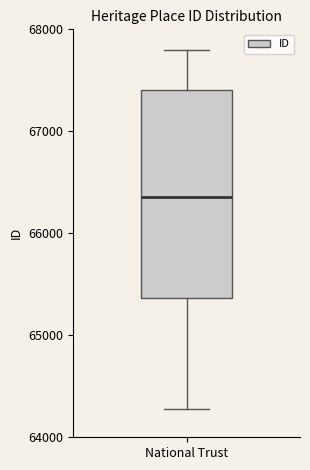

Where is the lower edge of the box for National Trust on the y-axis? The values are not printed on the chart, so give them approximately, as read against the axis.

65400